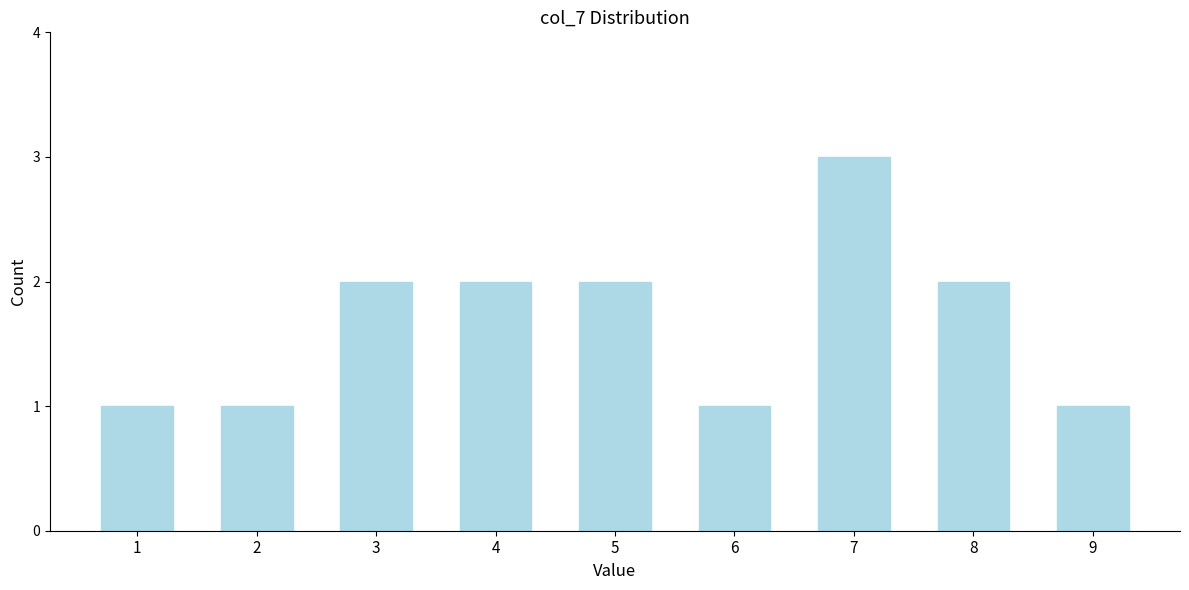

Reading left to right, list all the values displayed in this chart.

1	1	2	2	2	1	3	2	1